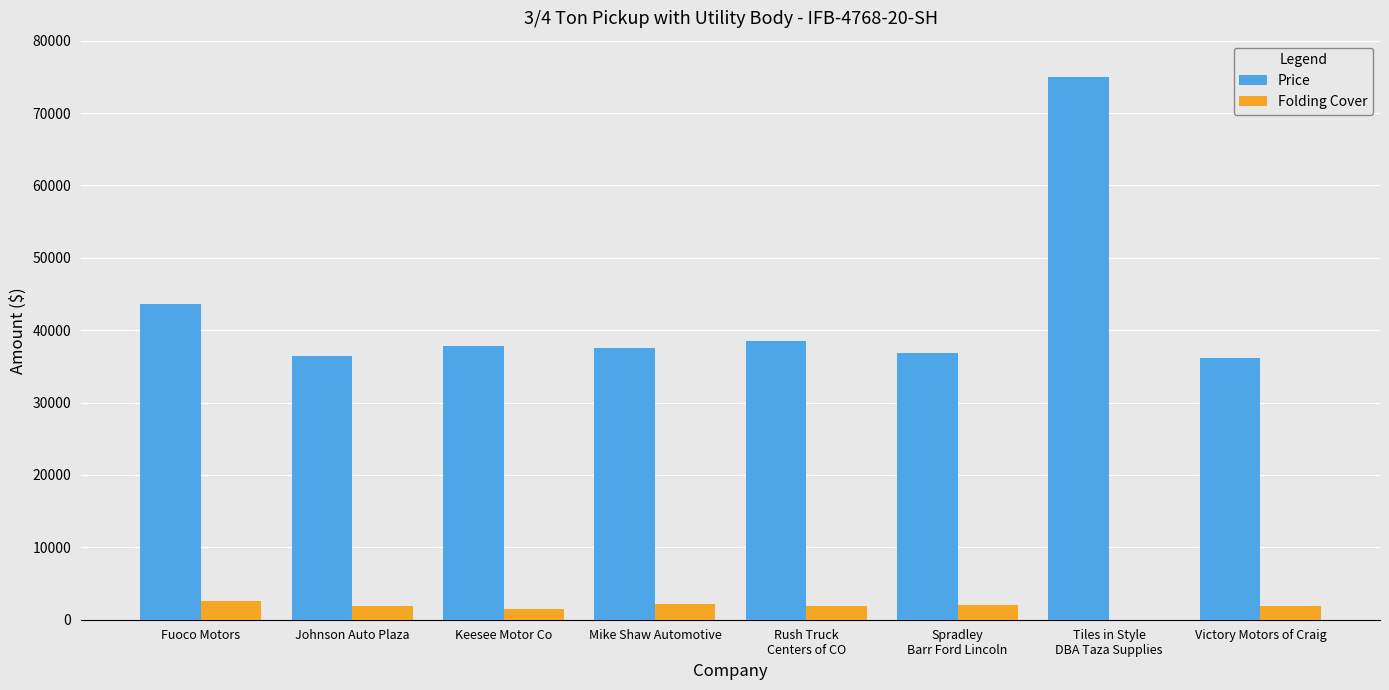

The value of Price at Victory Motors of Craig is 36172. True or false?

True